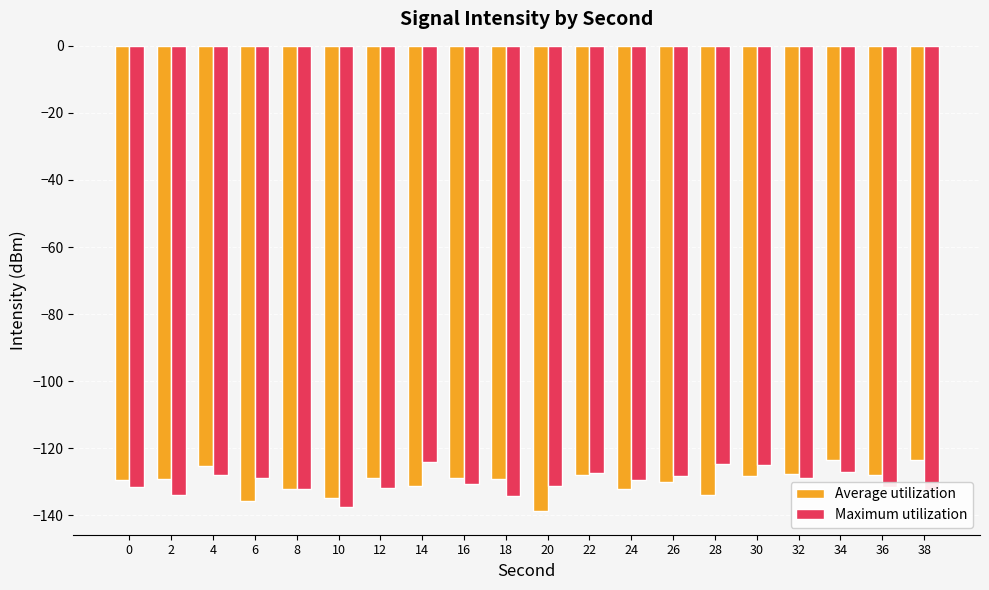

How many series are shown in this chart?

2